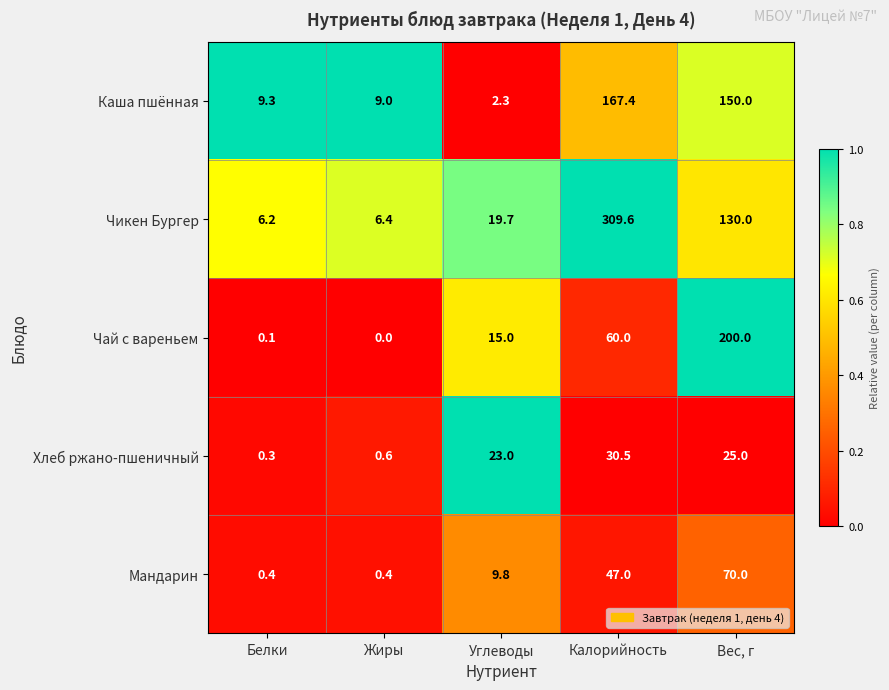

What is the difference between the maximum and minimum values in the Чикен Бургер series?

303.4